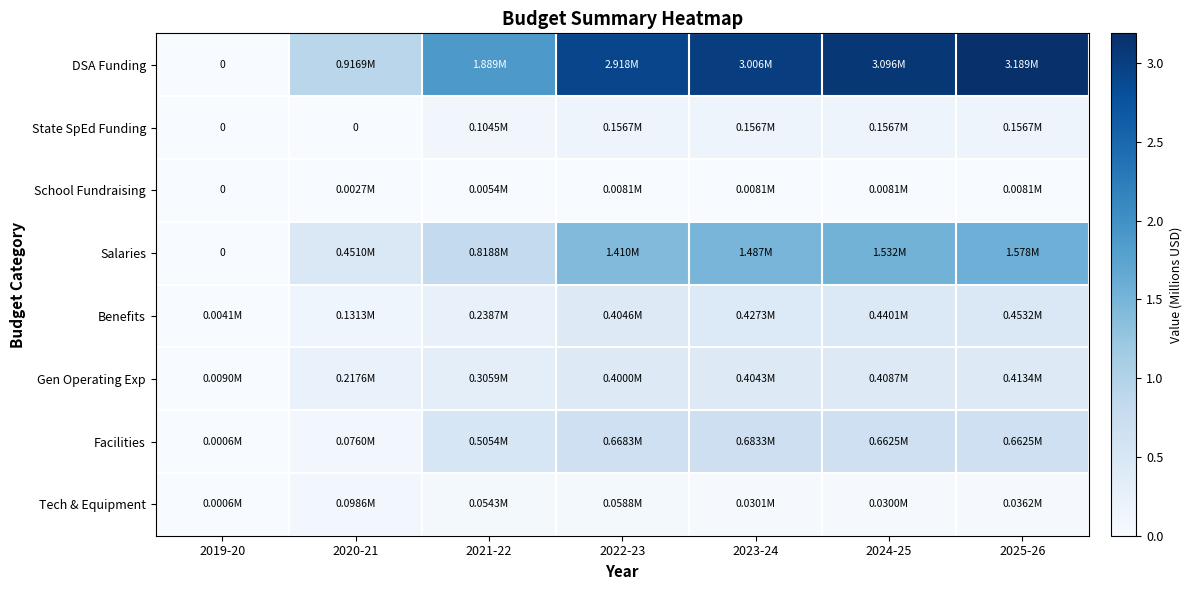

Which series has the largest total across all categories?

DSA Funding